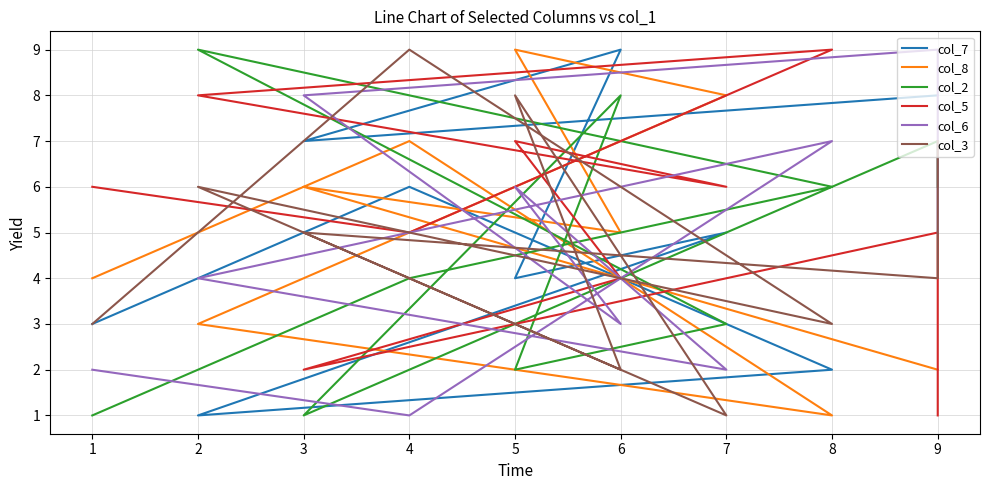

What is the sum of the col_7 values at 2 and 0?

5